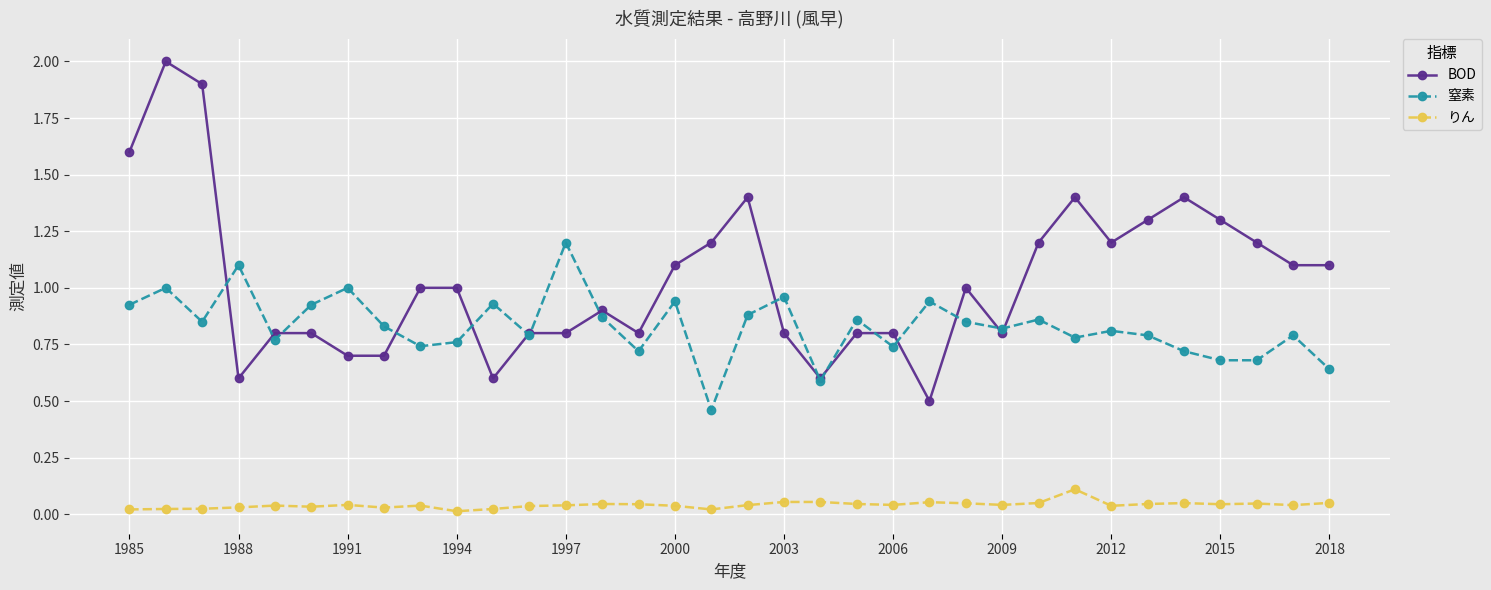

True or false: BOD has more than 1 points higher than both neighbors.

True